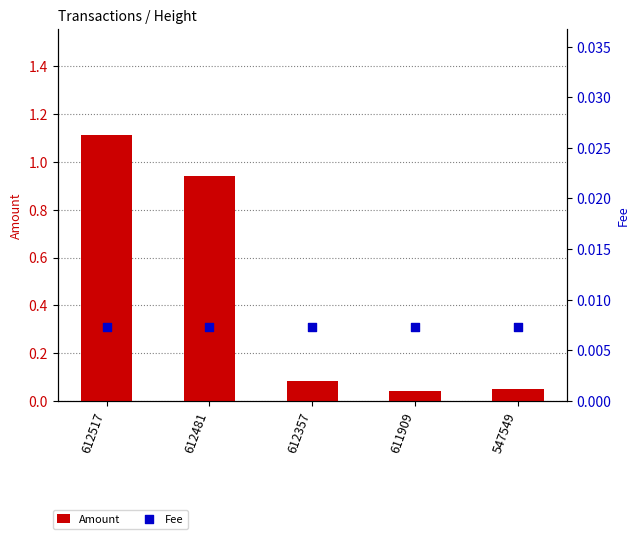

Which series reaches the minimum Y coordinate?

Fee